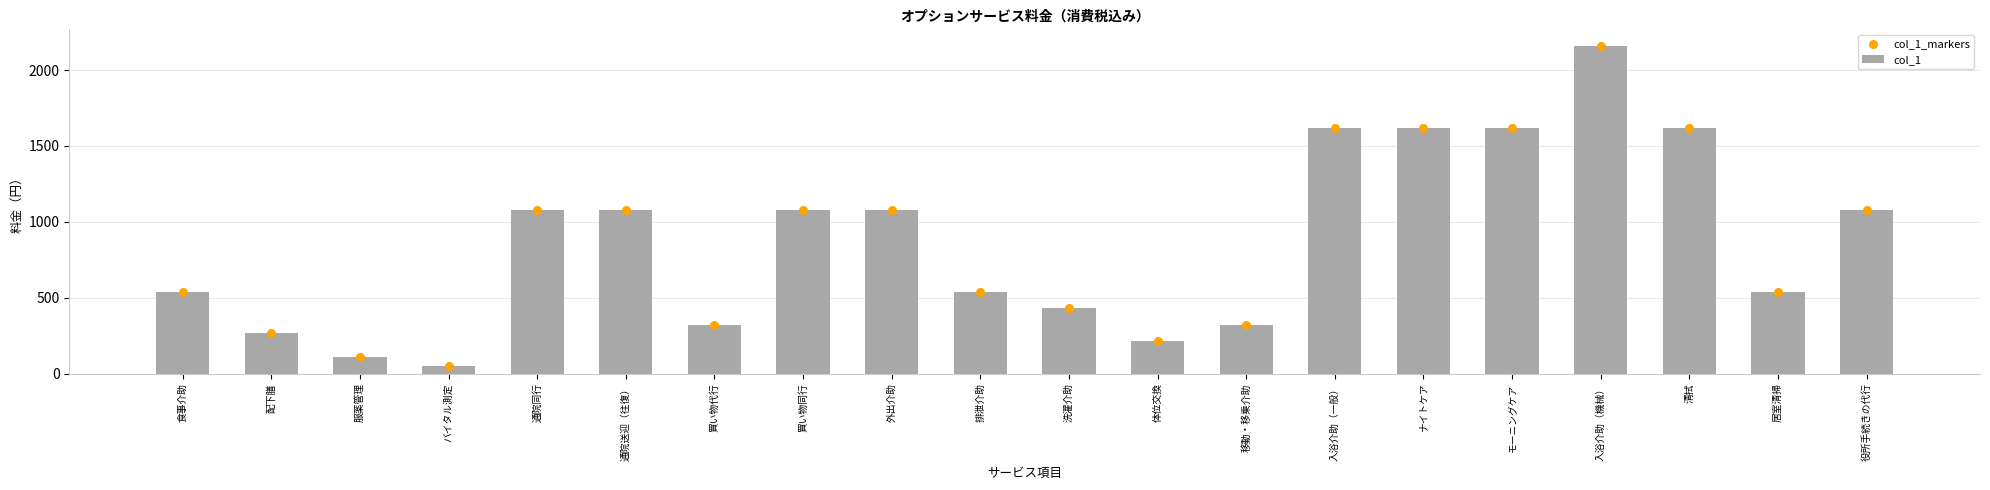

What is the total value across all series at 食事介助?

1080